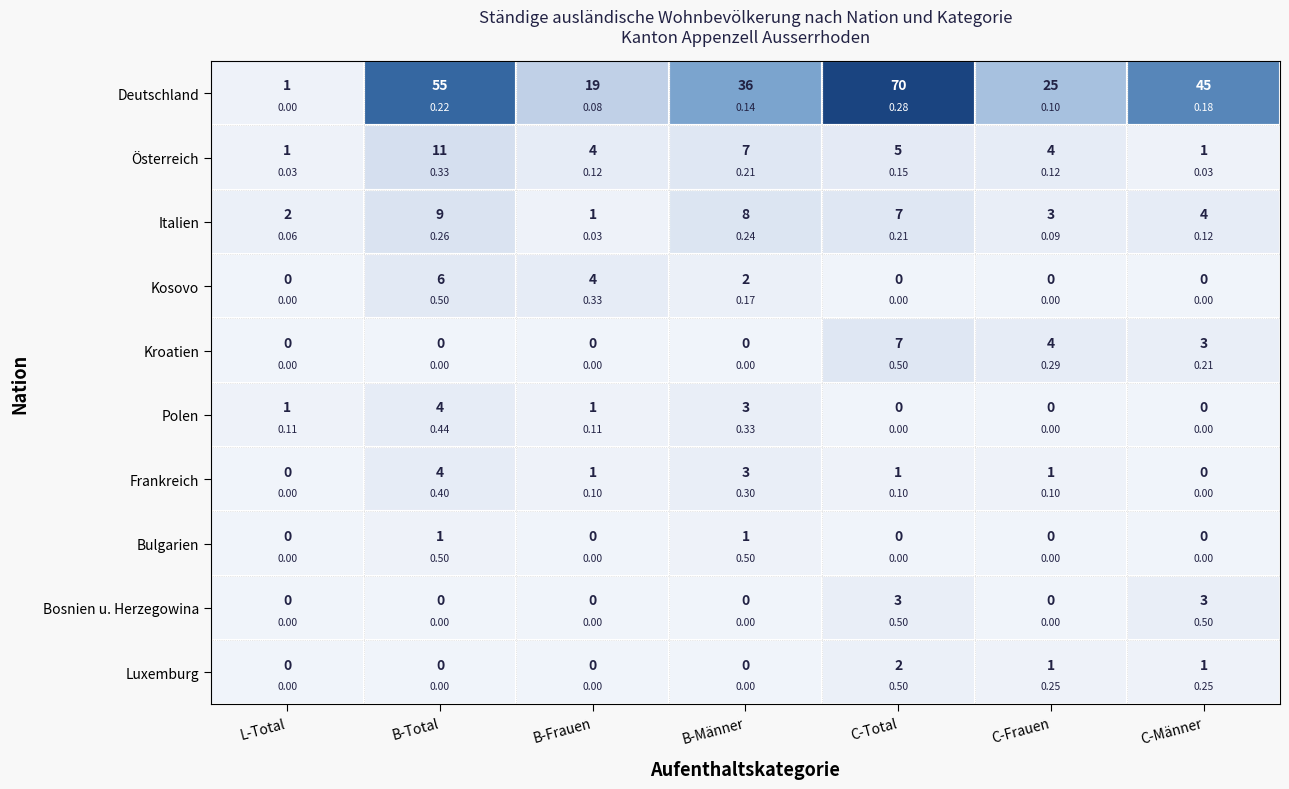

At which label does Österreich first exceed 4?

B-Total